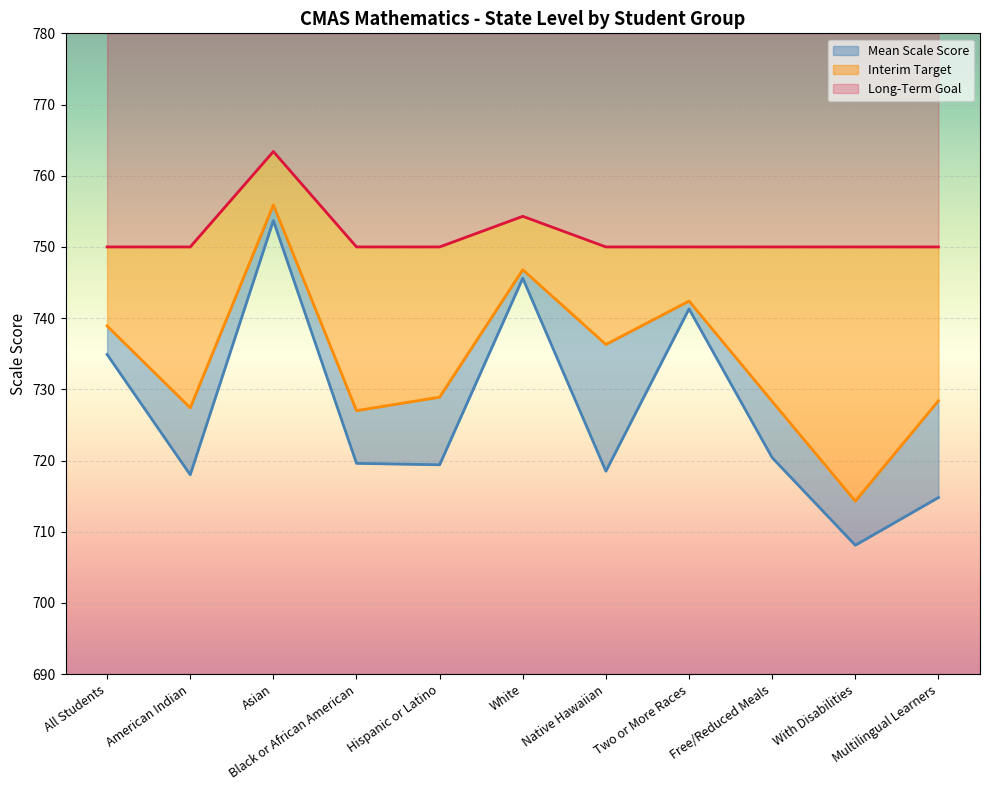

True or false: Long-Term Goal and Interim Target cross at least once.

False